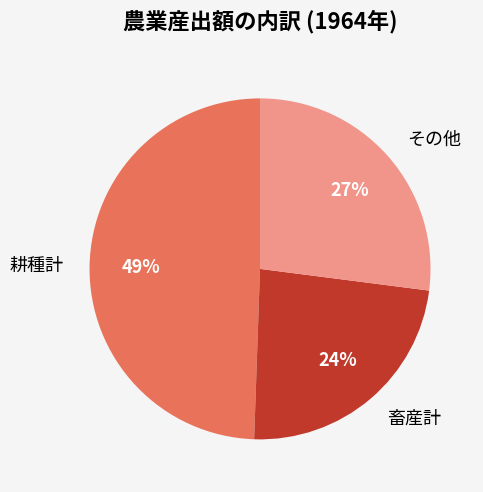

Does その他 account for over 50% of the chart?

No